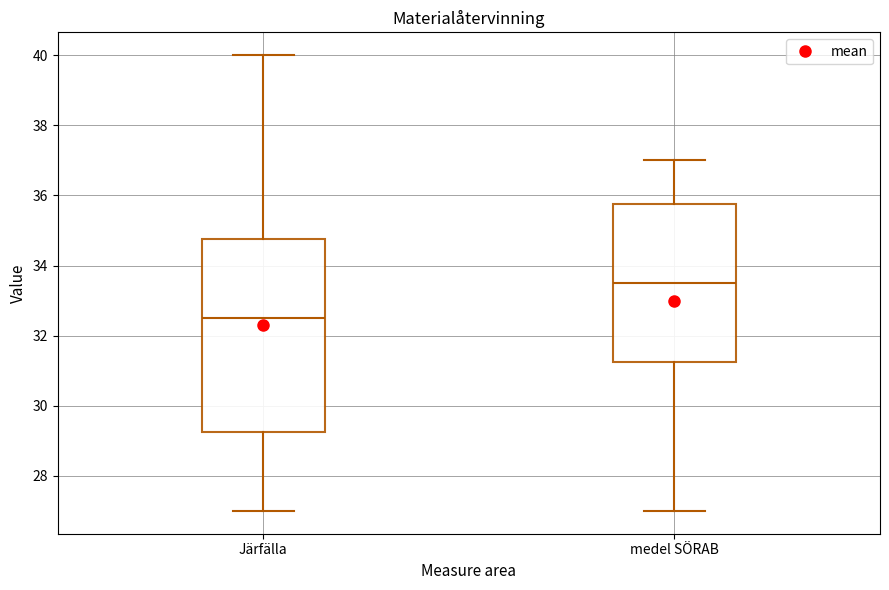

Where does the upper whisker of the box for medel SÖRAB end on the y-axis? The values are not printed on the chart, so give them approximately, as read against the axis.

37.0